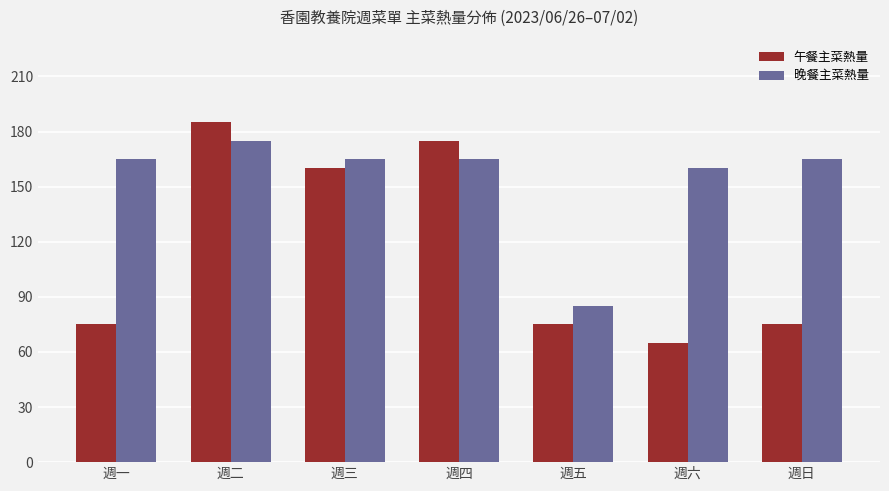

What is the lowest value of the 晚餐主菜熱量 series?

85